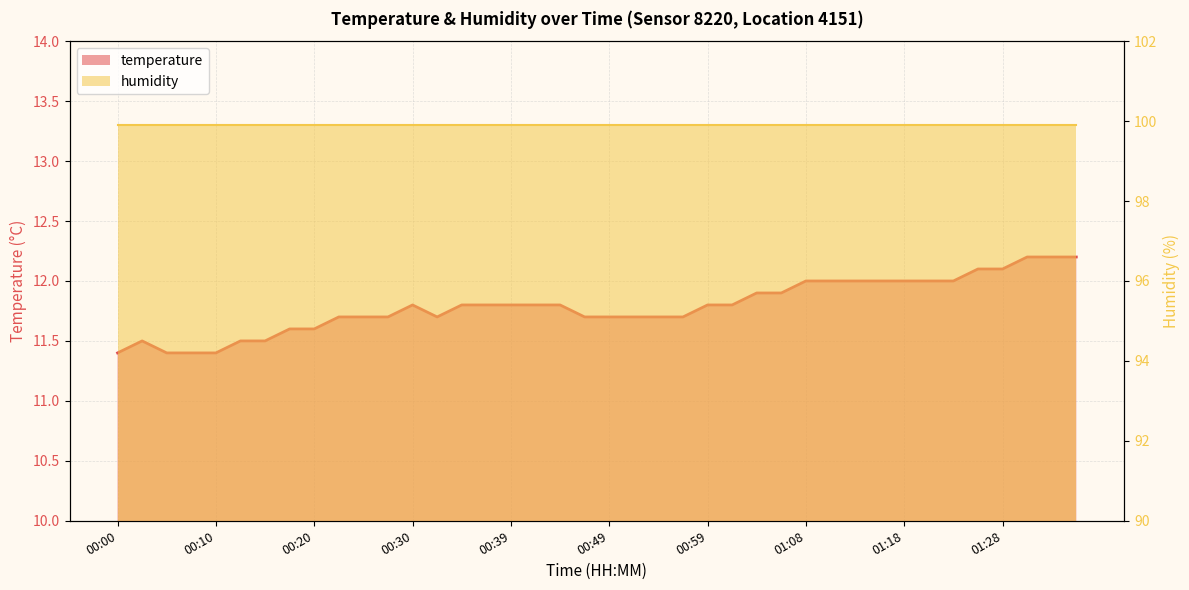

Rank the categories by value from lowest to highest.

00:00, 00:05, 00:08, 00:10, 00:03, 00:13, 00:15, 00:17, 00:20, 00:22, 00:25, 00:27, 00:32, 00:47, 00:49, 00:51, 00:54, 00:56, 00:30, 00:34, 00:37, 00:39, 00:42, 00:44, 00:59, 01:01, 01:04, 01:06, 01:08, 01:11, 01:14, 01:16, 01:18, 01:21, 01:23, 01:26, 01:28, 01:31, 01:33, 01:35